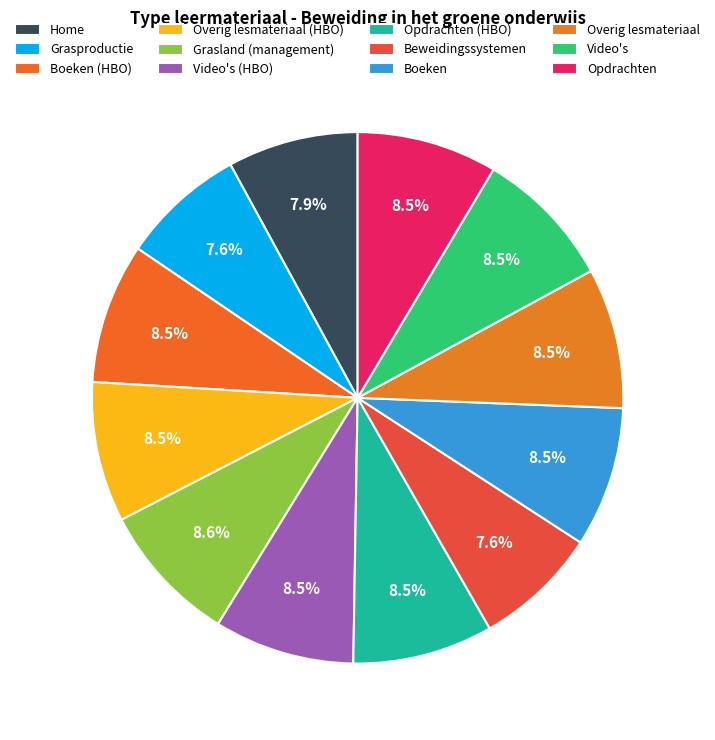

Is there any slice that represents more than half of the pie?

No